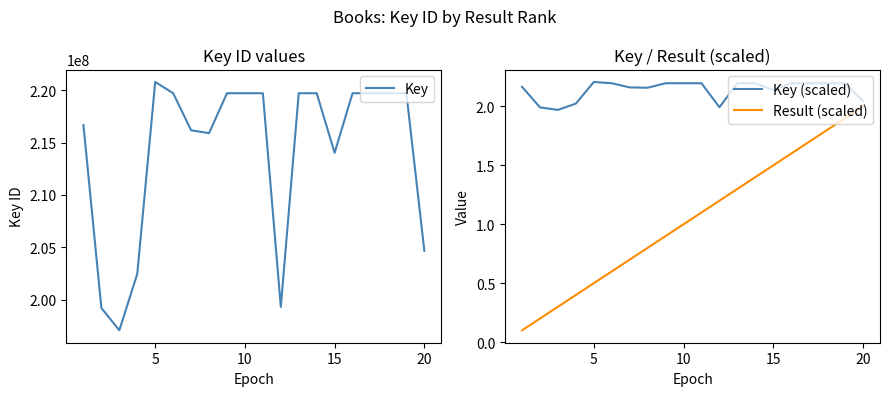

The value of Result (scaled) at 20 is 2.0. True or false?

True